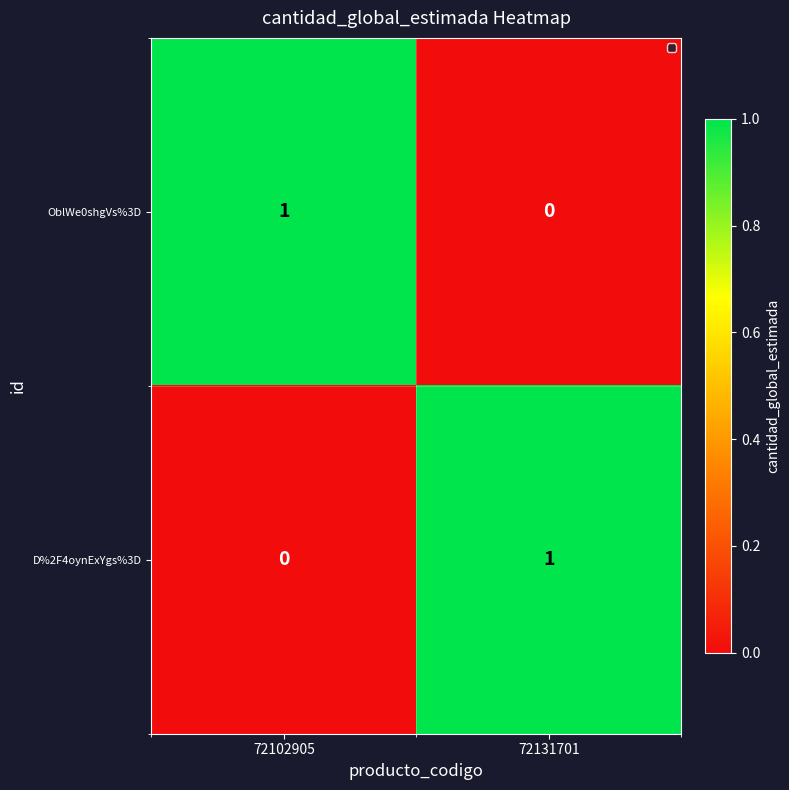

How many values in D%2F4oynExYgs%3D are above zero?

1